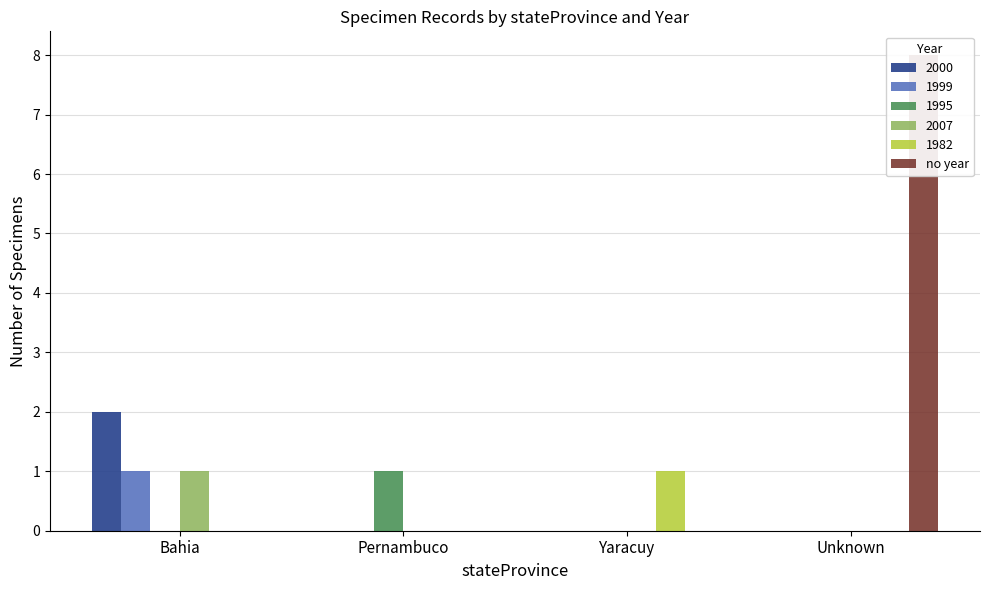

Between Bahia and Unknown, which is larger?

Unknown